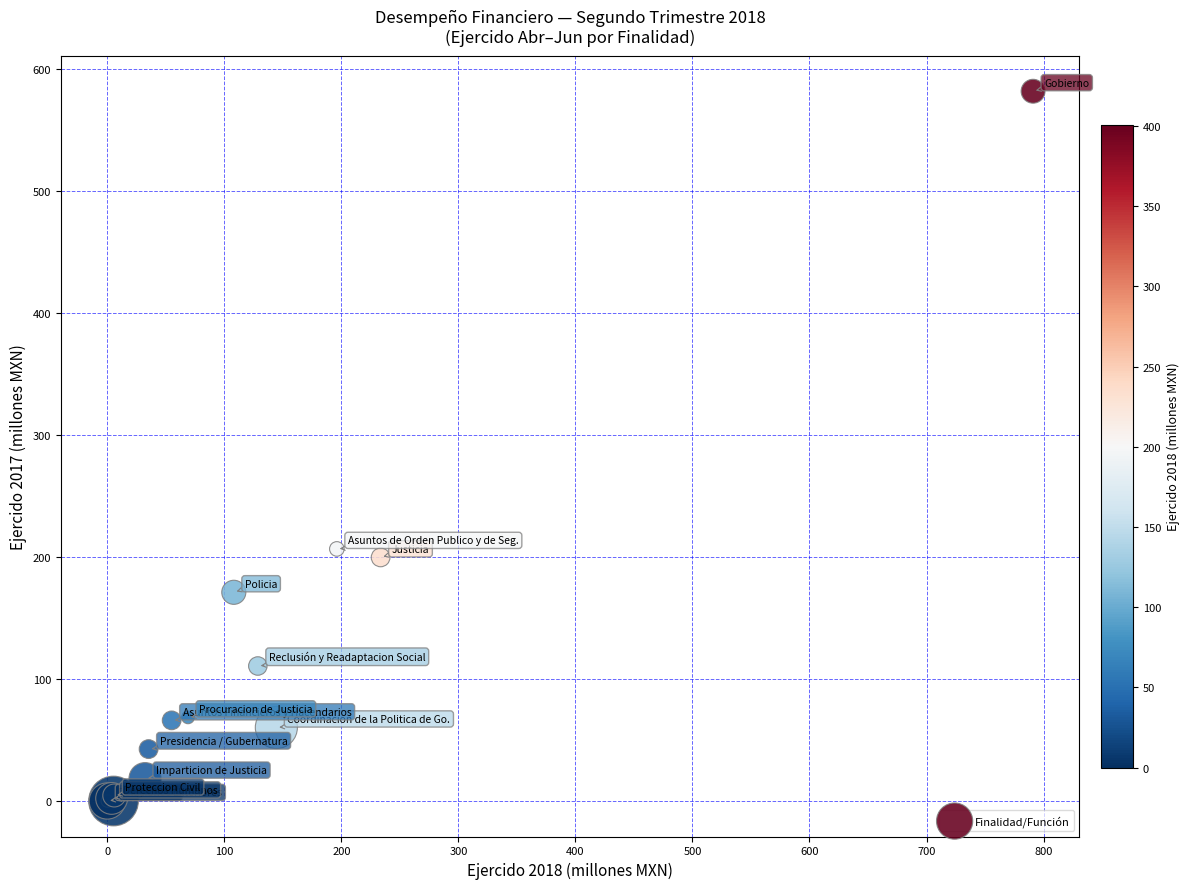

What Y value in the scatter plot is closest to 290?

206.7